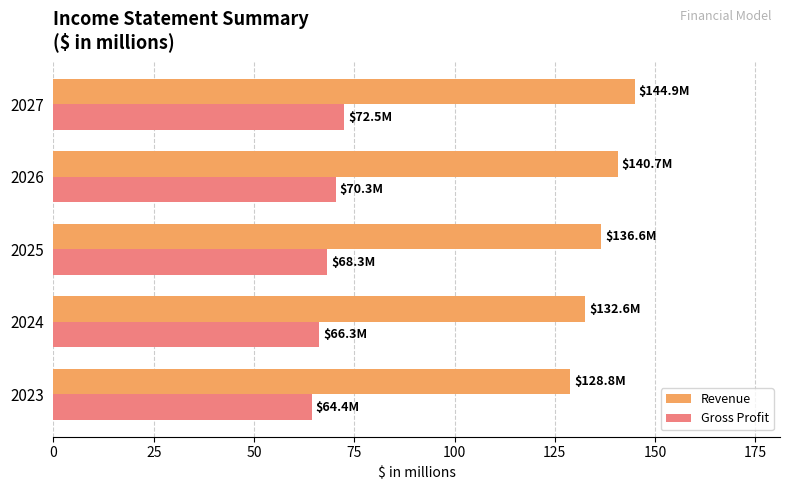

What is the difference between the maximum and second lowest values in the Revenue series?

12.3